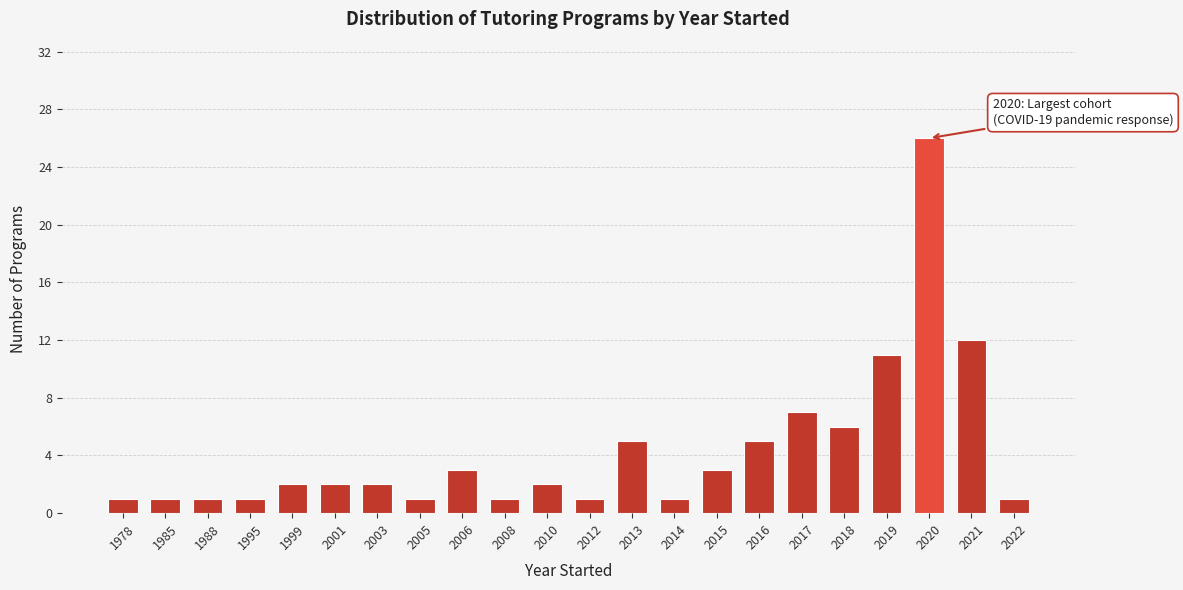

Reading left to right, what are all the values shown in this chart?

1978=1	1985=1	1988=1	1995=1	1999=2	2001=2	2003=2	2005=1	2006=3	2008=1	2010=2	2012=1	2013=5	2014=1	2015=3	2016=5	2017=7	2018=6	2019=11	2020=26	2021=12	2022=1